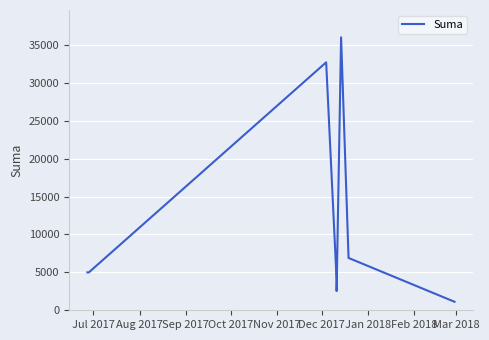

How many lines are shown in the chart?

1